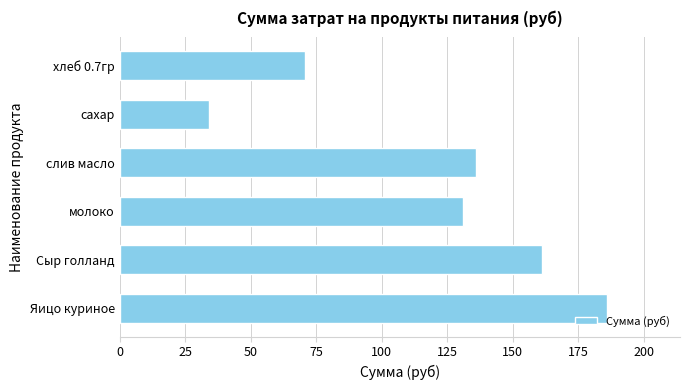

What is the average value?

119.9